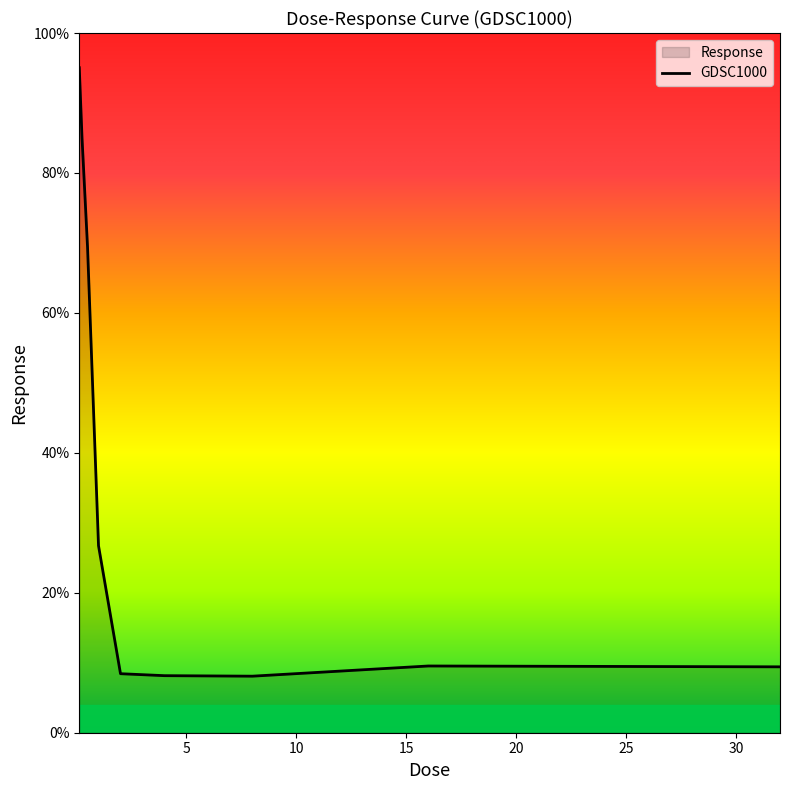

Where is the first local minimum?

8.0